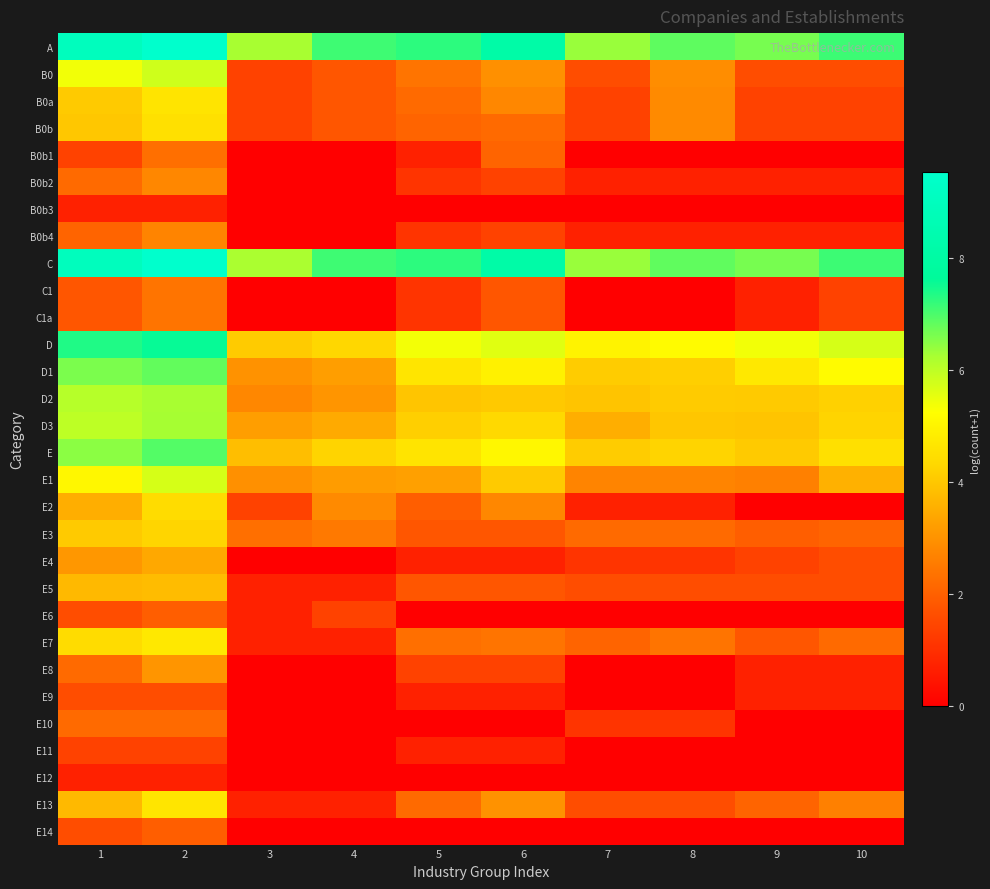

Reading right to left, what are all the values shown in this chart?

A: 10=7.1	9=6.6	8=6.8	7=6.4	6=8.1	5=7.3	4=7.1	3=6.2	2=9.5	1=9.0
B0: 10=1.6	9=1.6	8=2.9	7=1.6	6=2.9	5=2.4	4=1.8	3=1.4	2=5.8	1=5.4
B0a: 10=1.4	9=1.4	8=2.8	7=1.4	6=2.8	5=2.2	4=1.8	3=1.4	2=4.6	1=4.0
B0b: 10=1.4	9=1.4	8=2.8	7=1.4	6=2.2	5=2.1	4=1.8	3=1.4	2=4.5	1=4.0
B0b1: 10=0.0	9=0.0	8=0.0	7=0.0	6=2.1	5=0.7	4=0.0	3=0.0	2=2.3	1=1.4
B0b2: 10=0.7	9=0.7	8=0.7	7=0.7	6=1.4	5=1.1	4=0.0	3=0.0	2=2.8	1=2.2
B0b3: 10=0.0	9=0.0	8=0.0	7=0.0	6=0.0	5=0.0	4=0.0	3=0.0	2=0.7	1=0.7
B0b4: 10=0.7	9=0.7	8=0.7	7=0.7	6=1.4	5=1.1	4=0.0	3=0.0	2=2.7	1=2.1
C: 10=7.1	9=6.6	8=6.8	7=6.4	6=8.1	5=7.3	4=7.1	3=6.2	2=9.5	1=9.0
C1: 10=1.4	9=0.7	8=0.0	7=0.0	6=1.8	5=1.1	4=0.0	3=0.0	2=2.4	1=1.8
C1a: 10=1.4	9=0.7	8=0.0	7=0.0	6=1.8	5=1.1	4=0.0	3=0.0	2=2.4	1=1.8
D: 10=5.7	9=5.4	8=5.2	7=5.0	6=5.6	5=5.4	4=4.3	3=4.1	2=7.6	1=7.4
D1: 10=5.2	9=4.7	8=4.1	7=4.1	6=4.9	5=4.6	4=3.2	3=3.0	2=6.8	1=6.6
D2: 10=4.2	9=4.1	8=4.1	7=3.9	6=4.0	5=4.0	4=3.0	3=2.8	2=6.2	1=6.1
D3: 10=4.2	9=3.9	8=4.0	7=3.5	6=4.3	5=4.1	4=3.4	3=3.2	2=6.2	1=6.0
E: 10=4.5	9=4.0	8=4.2	7=4.1	6=5.1	5=4.6	4=4.2	3=3.8	2=6.9	1=6.5
E1: 10=3.6	9=2.6	8=2.7	7=2.7	6=4.0	5=3.3	4=3.2	3=2.9	2=5.7	1=5.0
E2: 10=0.0	9=0.0	8=0.7	7=0.7	6=2.8	5=1.9	4=2.8	3=1.4	2=4.4	1=3.5
E3: 10=2.1	9=1.9	8=2.2	7=2.2	6=1.8	5=1.8	4=2.5	3=2.3	2=4.3	1=4.1
E4: 10=1.6	9=1.4	8=1.1	7=1.1	6=0.7	5=0.7	4=0.0	3=0.0	2=3.4	1=3.1
E5: 10=1.6	9=1.6	8=1.6	7=1.6	6=1.8	5=1.8	4=0.7	3=0.7	2=3.8	1=3.7
E6: 10=0.0	9=0.0	8=0.0	7=0.0	6=0.0	5=0.0	4=1.4	3=0.7	2=1.9	1=1.6
E7: 10=2.2	9=1.8	8=2.4	7=2.1	6=2.4	5=2.3	4=0.7	3=0.7	2=4.7	1=4.4
E8: 10=0.7	9=0.7	8=0.0	7=0.0	6=1.4	5=1.4	4=0.0	3=0.0	2=3.0	1=2.2
E9: 10=0.7	9=0.7	8=0.0	7=0.0	6=0.7	5=0.7	4=0.0	3=0.0	2=1.6	1=1.6
E10: 10=0.0	9=0.0	8=1.1	7=1.1	6=0.0	5=0.0	4=0.0	3=0.0	2=2.2	1=2.2
E11: 10=0.0	9=0.0	8=0.0	7=0.0	6=0.7	5=0.7	4=0.0	3=0.0	2=1.4	1=1.4
E12: 10=0.0	9=0.0	8=0.0	7=0.0	6=0.0	5=0.0	4=0.0	3=0.0	2=0.7	1=0.7
E13: 10=2.6	9=2.1	8=1.6	7=1.6	6=3.0	5=2.2	4=0.7	3=0.7	2=4.6	1=3.7
E14: 10=0.0	9=0.0	8=0.0	7=0.0	6=0.0	5=0.0	4=0.0	3=0.0	2=1.9	1=1.6